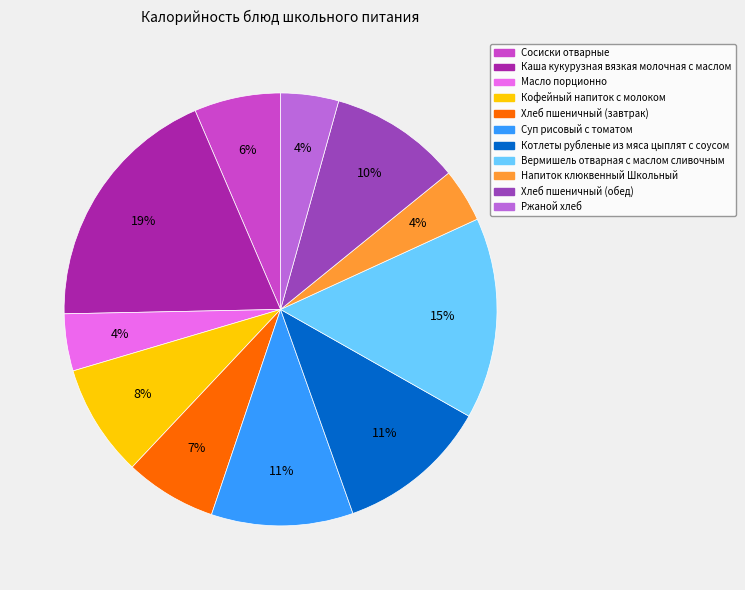

How many segments does this pie chart have?

11